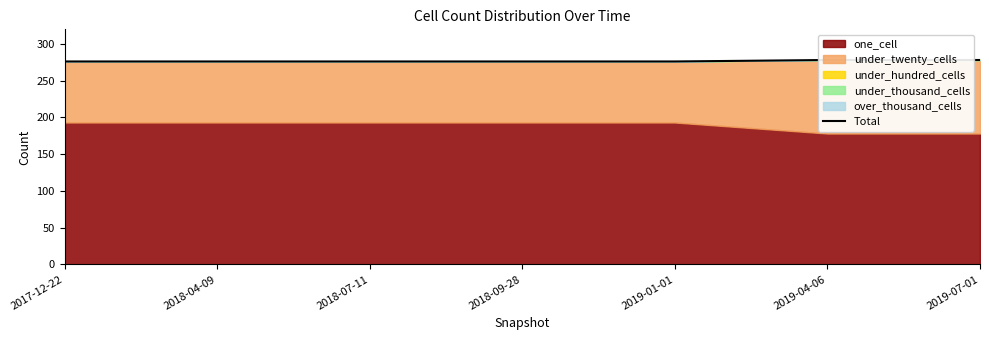

What is the greatest value displayed?

278